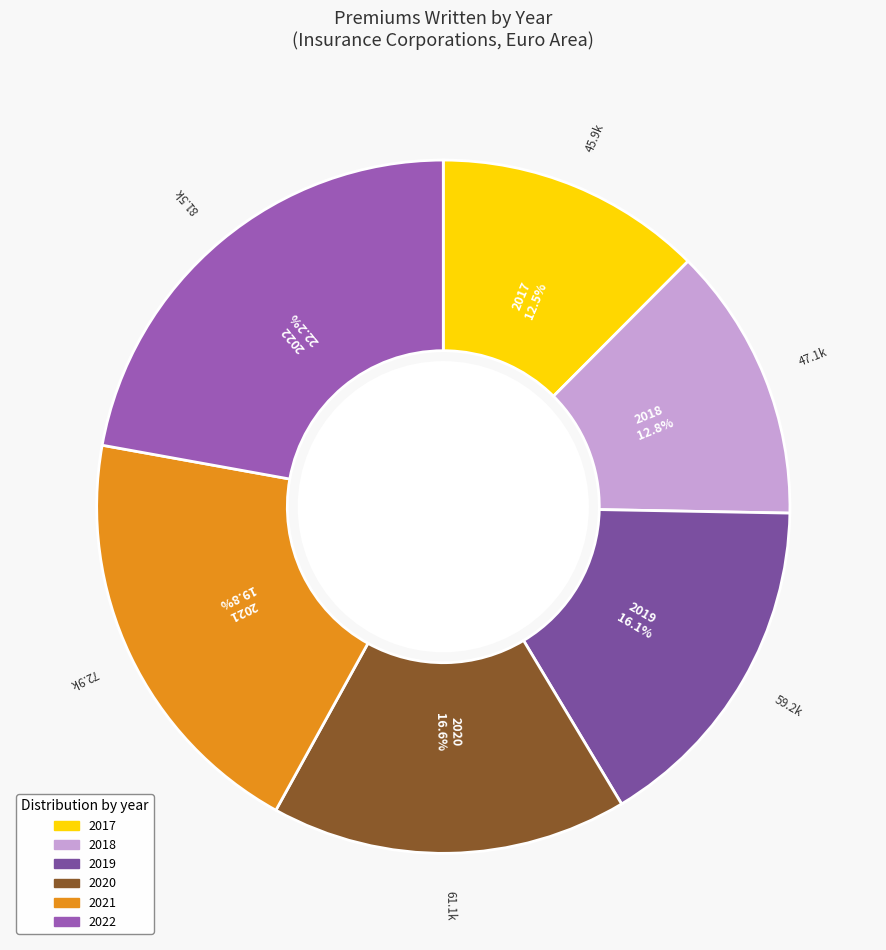

How many segments does this pie chart have?

6